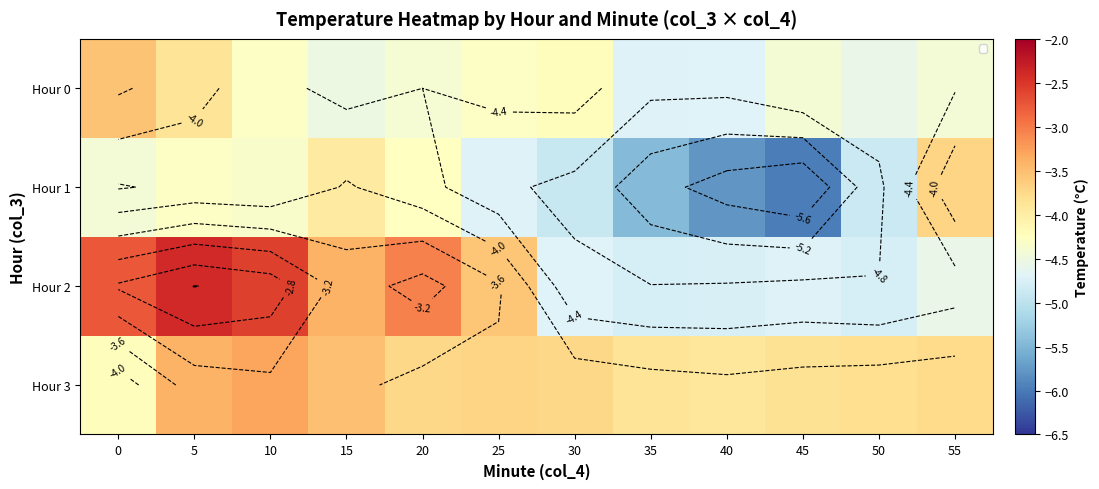

What is the approximate value of Hour 0 at 0?

-3.5